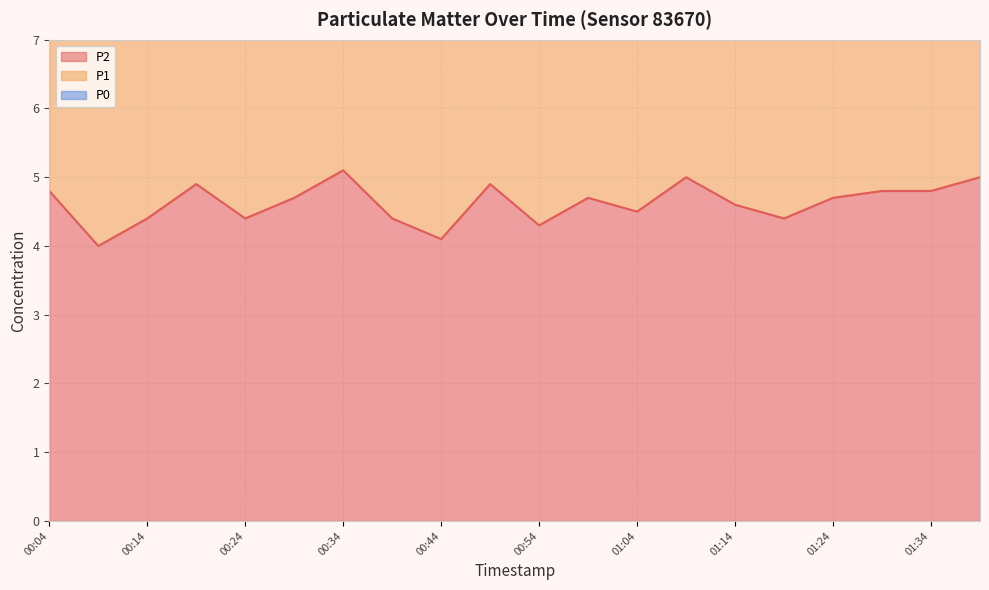

What is the difference between the maximum and minimum values in the P1 series?

3.0